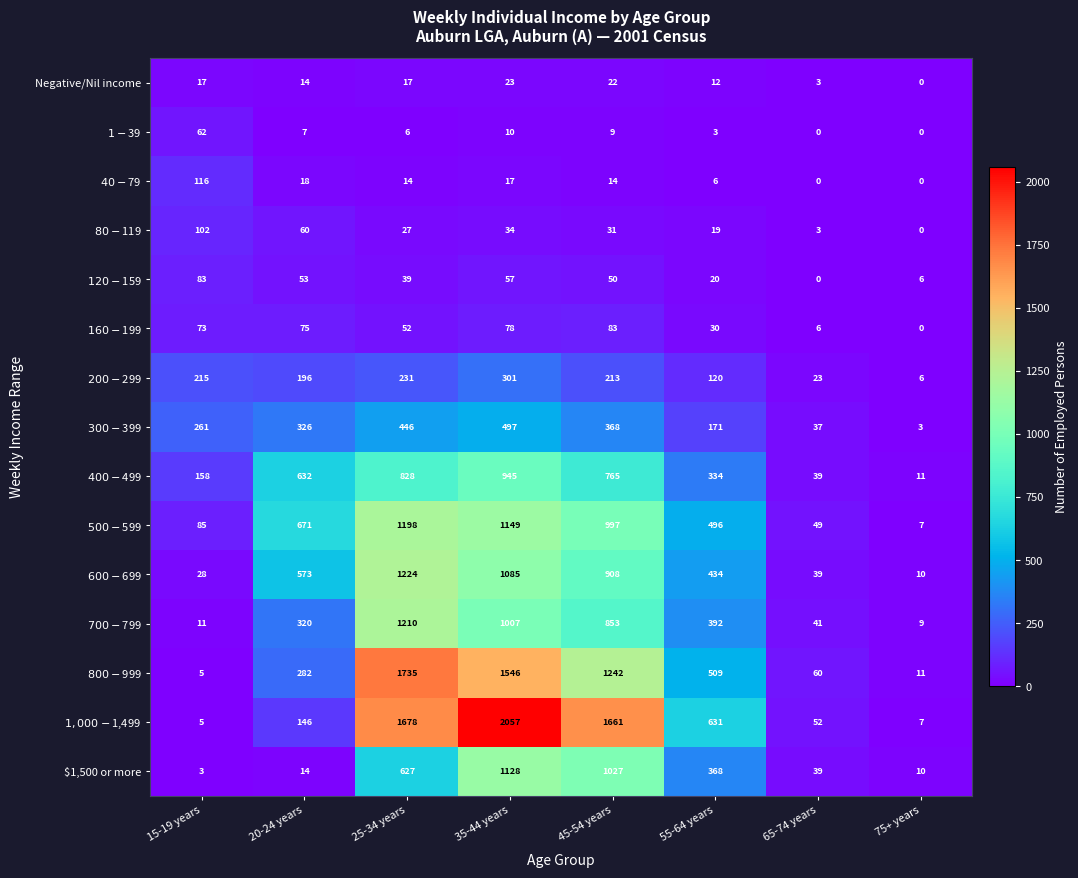

What is the difference between the highest and lowest values at 20-24 years?

664